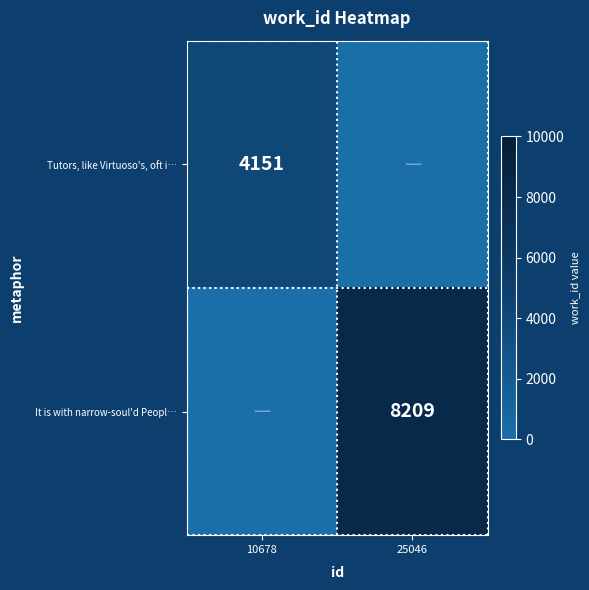

True or false: Tutors, like Virtuoso's, oft i… has a value of 4151 at 10678.

True